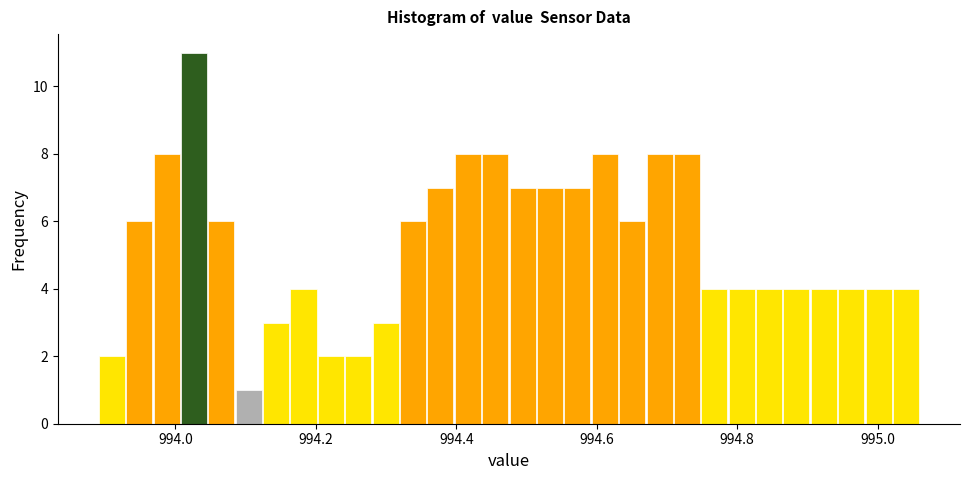

Around what value on the x-axis is the tallest bar? Give the approximate position of its centre, as read against the axis.

994.02